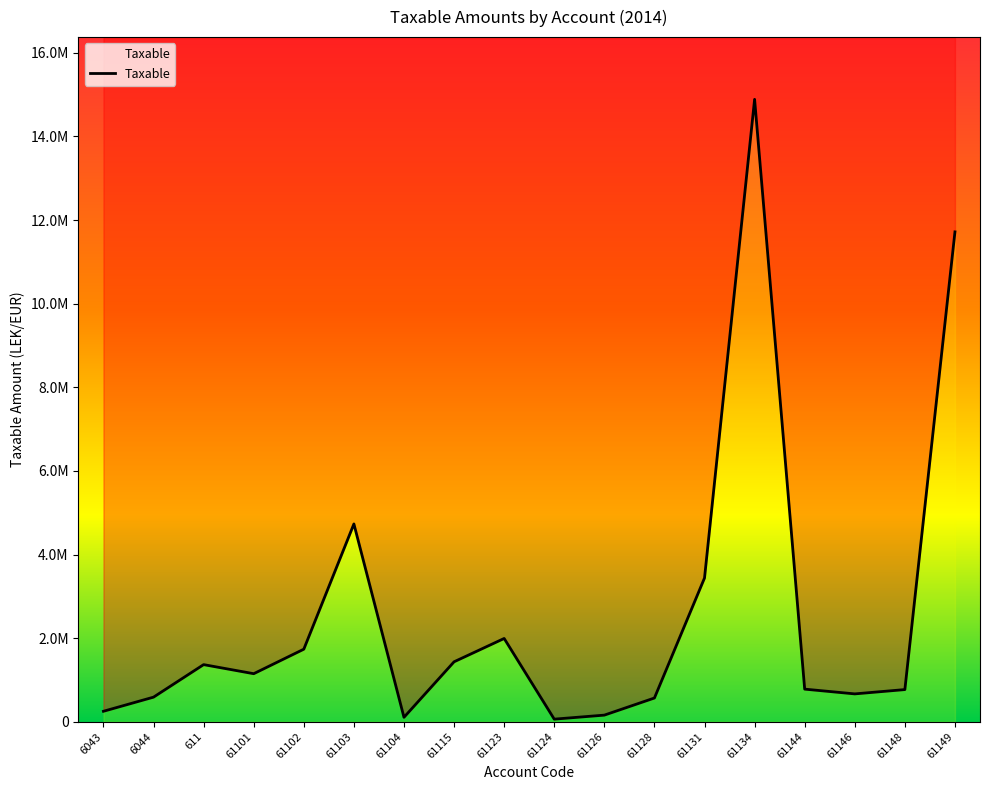

Reading right to left, list all the values displayed in this chart.

61149=11717876.6	61148=769080.9	61146=666085.5	61144=779642.1	61134=14887859.8	61131=3437988.5	61128=567460.5	61126=157990.0	61124=61813.2	61123=1991862.2	61115=1433753.2	61104=105900.0	61103=4731146.9	61102=1735151.5	61101=1149043.7	611=1366068.5	6044=588118.9	6043=250227.1